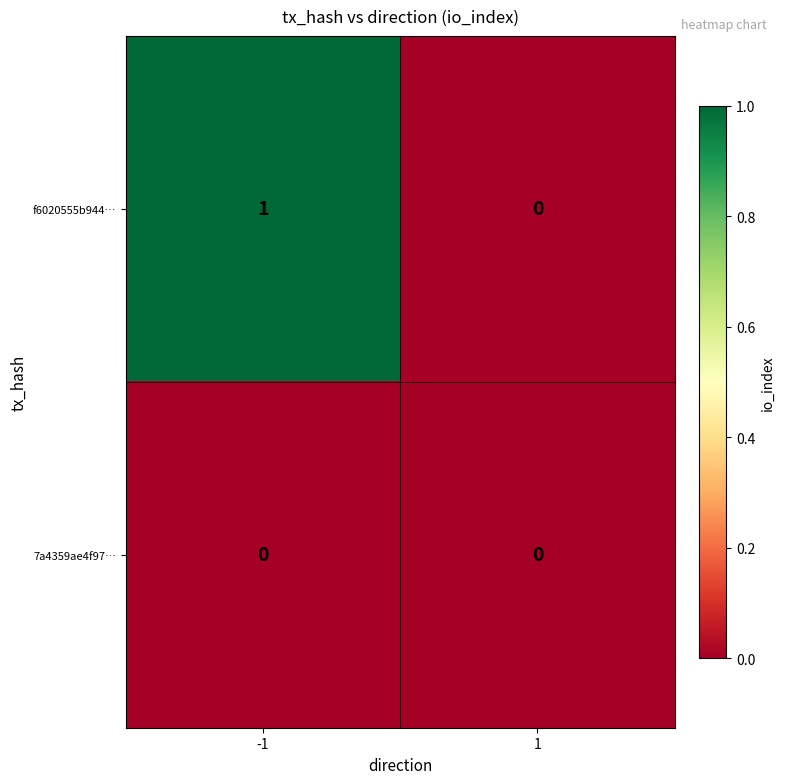

Which series has the largest total across all categories?

f6020555b944…